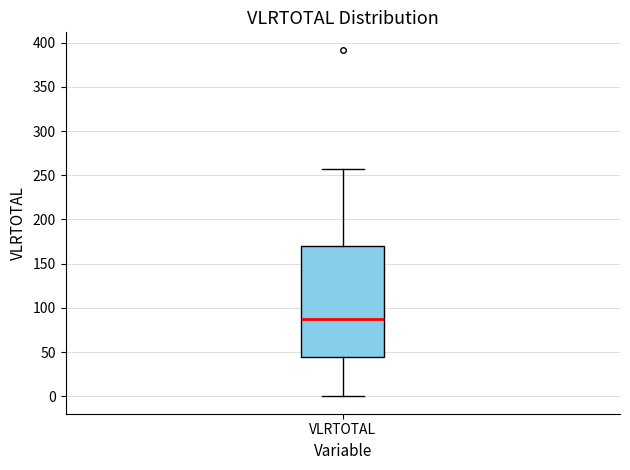

Read this box plot against the y-axis: the position of the median line, the range covered by the box, and the ends of both whiskers. The values are not printed on the chart, so give them approximately, as read against the axis.

median 85, box 45 to 170, whiskers 0 to 255